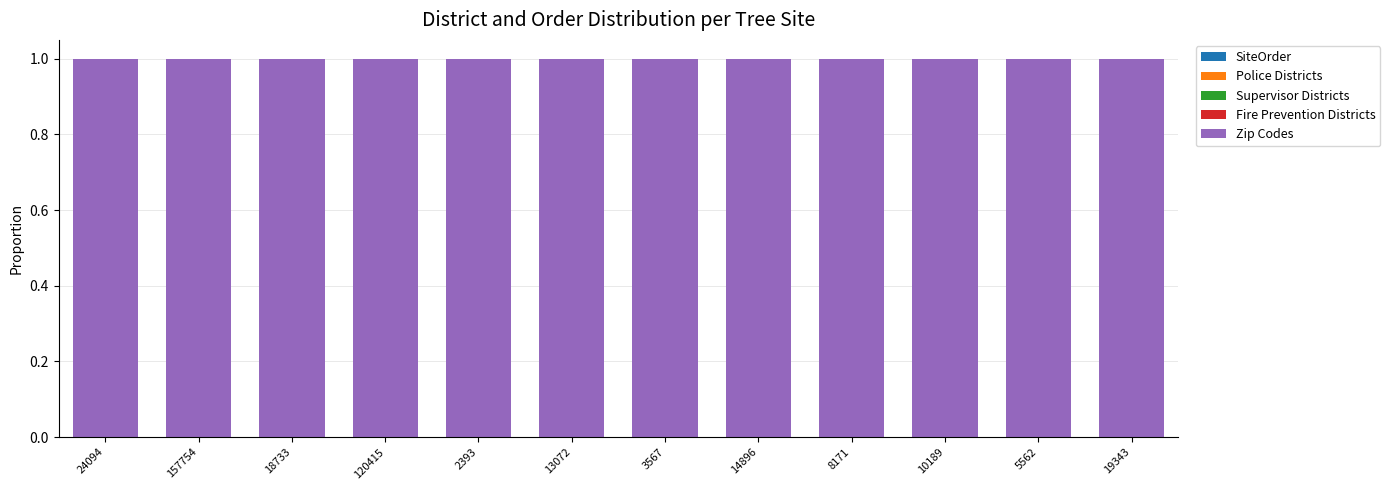

Does the chart contain stacked bars?

Yes